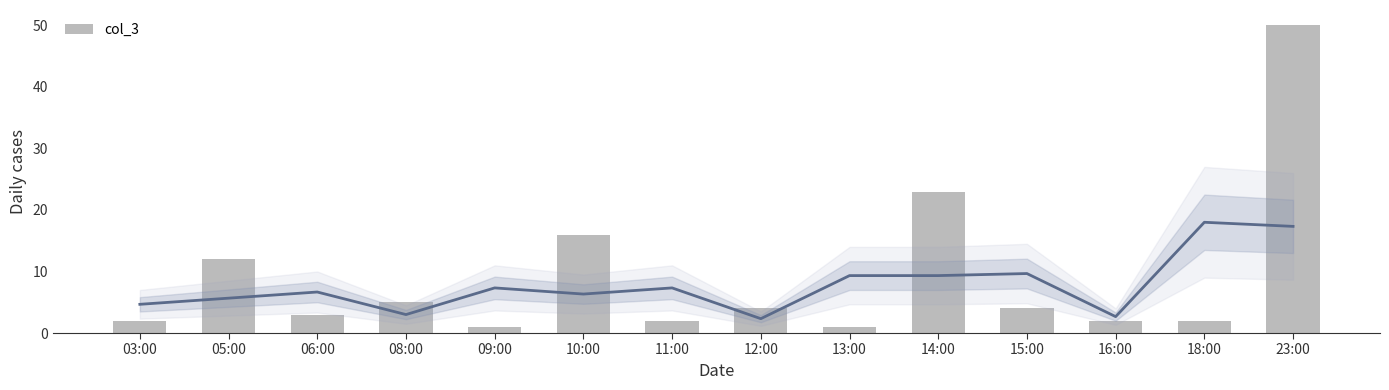

What is the ratio of the value at 15:00 to the value at 11:00?

2.0